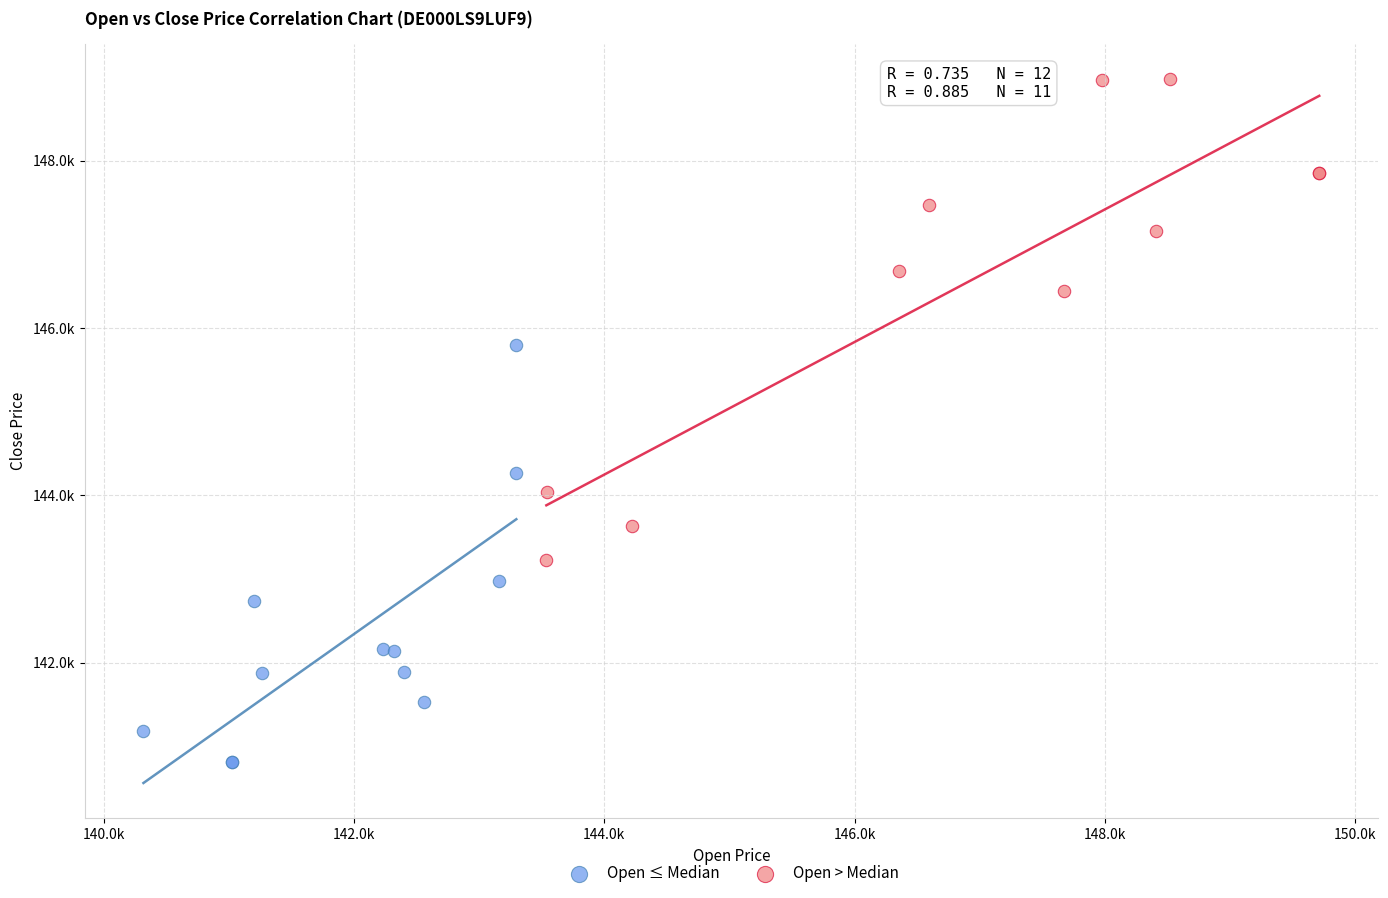

Which series has the widest spread of Y values?

Open > Median